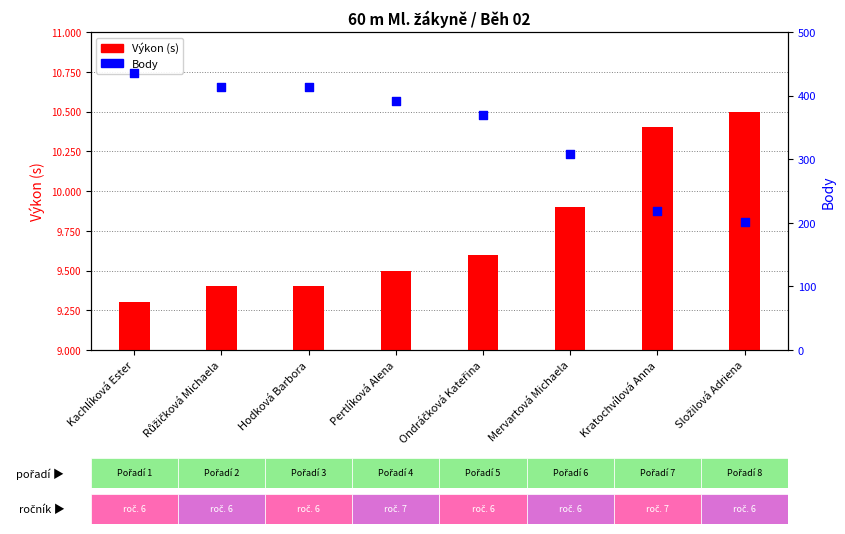

What are all the series names shown in the legend?

Výkon (s), Body